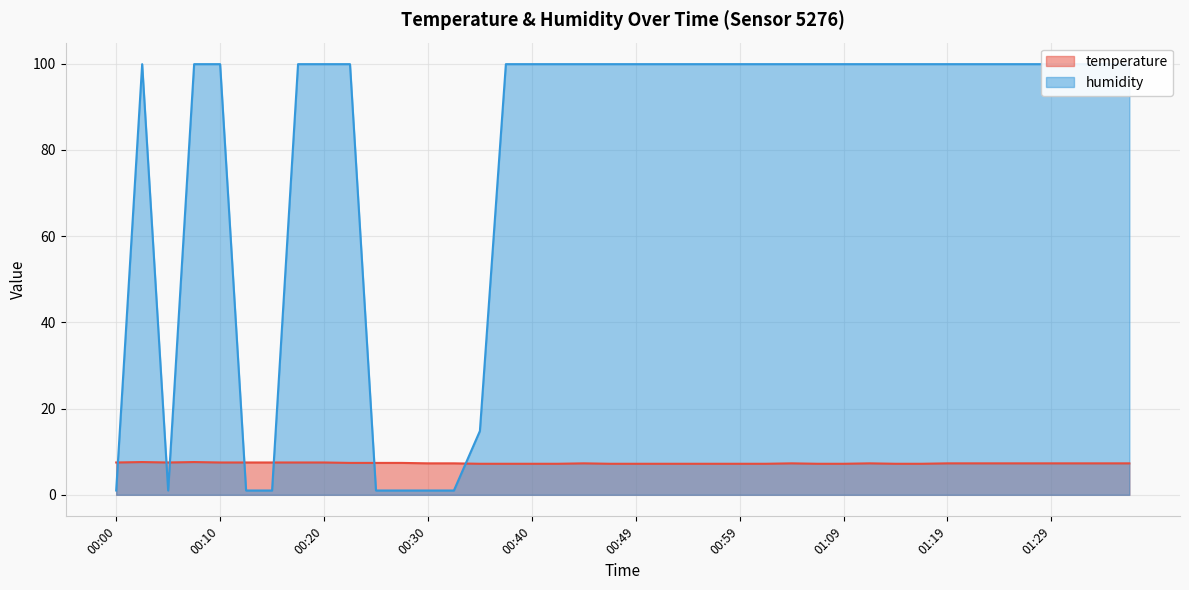

How many interior local peaks does the temperature series have?

5